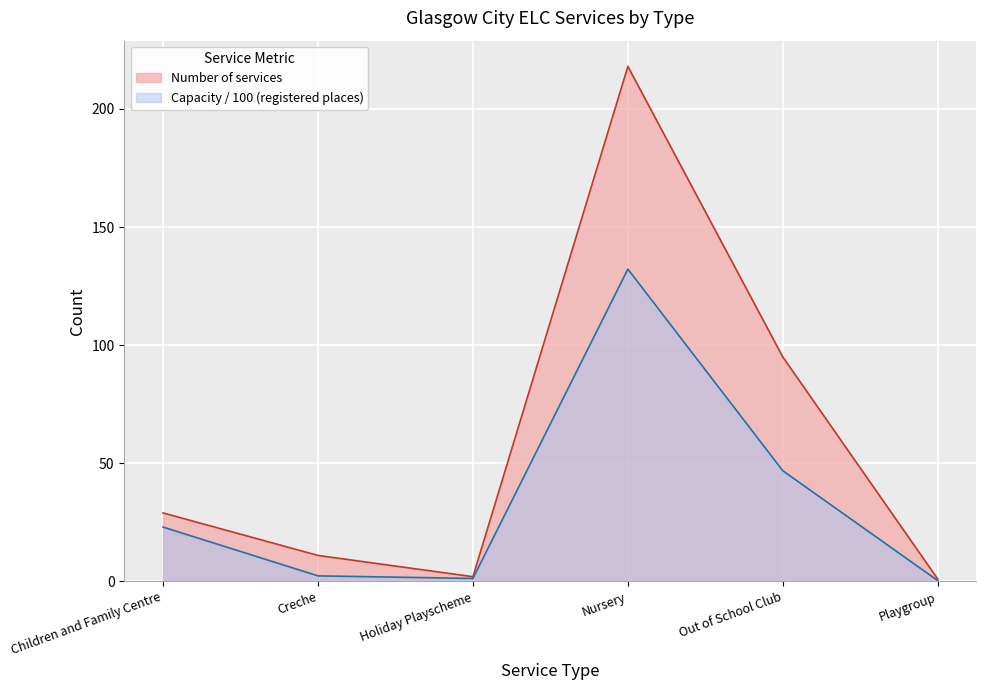

Reading left to right, list all the values displayed in this chart.

Number of services: Children and Family Centre=29.0	Creche=11.0	Holiday Playscheme=2.0	Nursery=218.0	Out of School Club=95.0	Playgroup=1.0
Capacity (registered places): Children and Family Centre=23.0	Creche=2.4	Holiday Playscheme=1.3	Nursery=132.2	Out of School Club=46.8	Playgroup=0.3